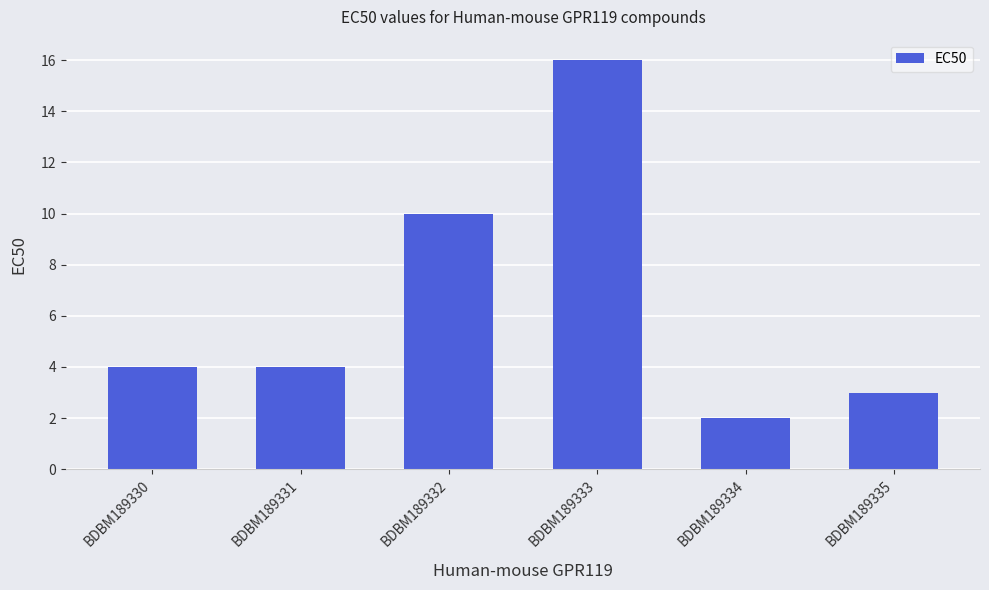

At which label is the value closest to 9?

BDBM189332